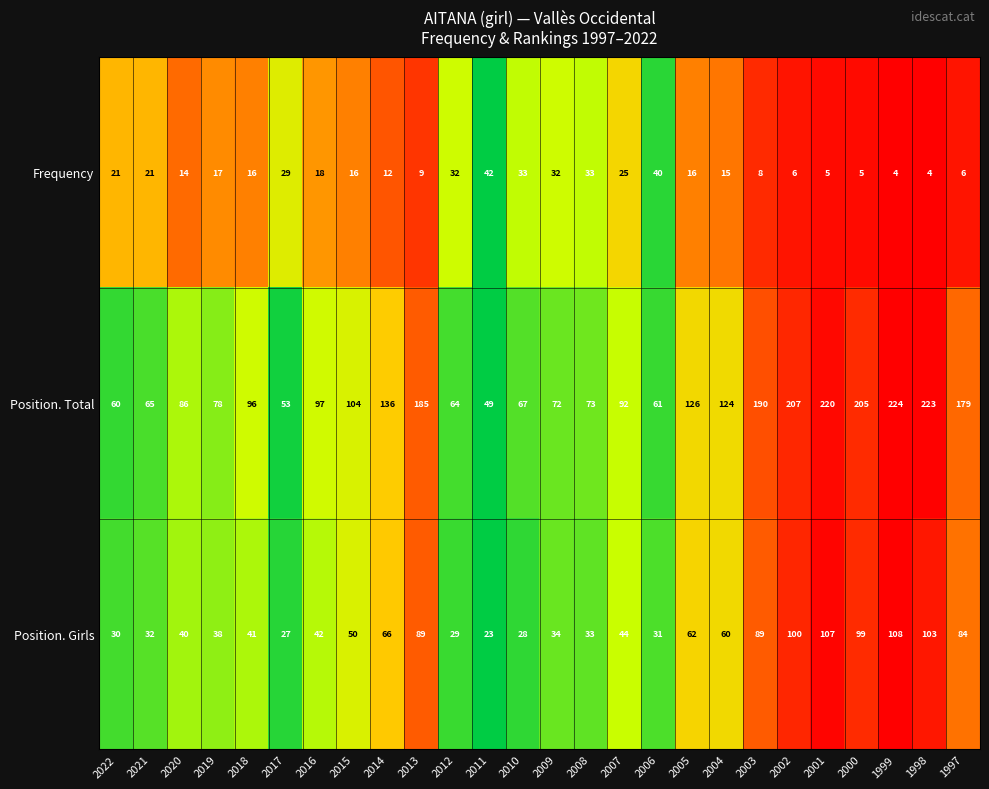

Rank the categories by Position. Total value from lowest to highest.

2011, 2017, 2022, 2006, 2012, 2021, 2010, 2009, 2008, 2019, 2020, 2007, 2018, 2016, 2015, 2004, 2005, 2014, 1997, 2013, 2003, 2000, 2002, 2001, 1998, 1999